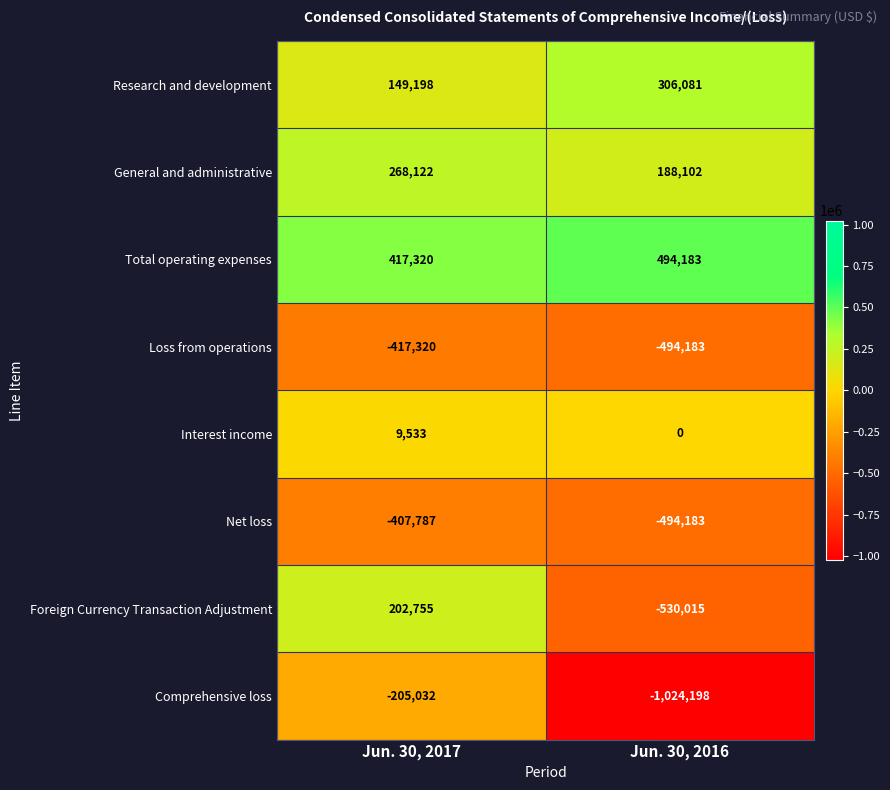

How many values in the Total operating expenses series are below 494183?

1